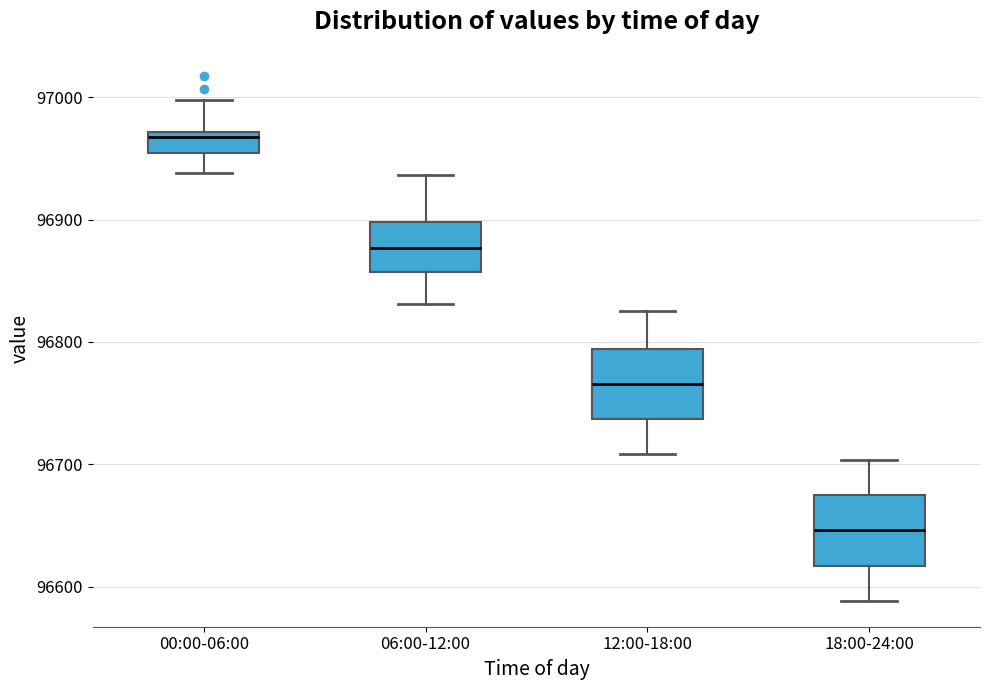

Reading left to right, read every box against the y-axis: the position of its median line, the range the box covers, and the ends of its whiskers. The values are not printed on the chart, so give them approximately, as read against the axis.

00:00-06:00: median 96970 (just below the box's upper edge), box 96950 to 96970, whiskers 96940 to 97000
06:00-12:00: median 96880, box 96860 to 96900, whiskers 96830 to 96940
12:00-18:00: median 96770, box 96740 to 96790, whiskers 96710 to 96830
18:00-24:00: median 96650, box 96620 to 96670, whiskers 96590 to 96700